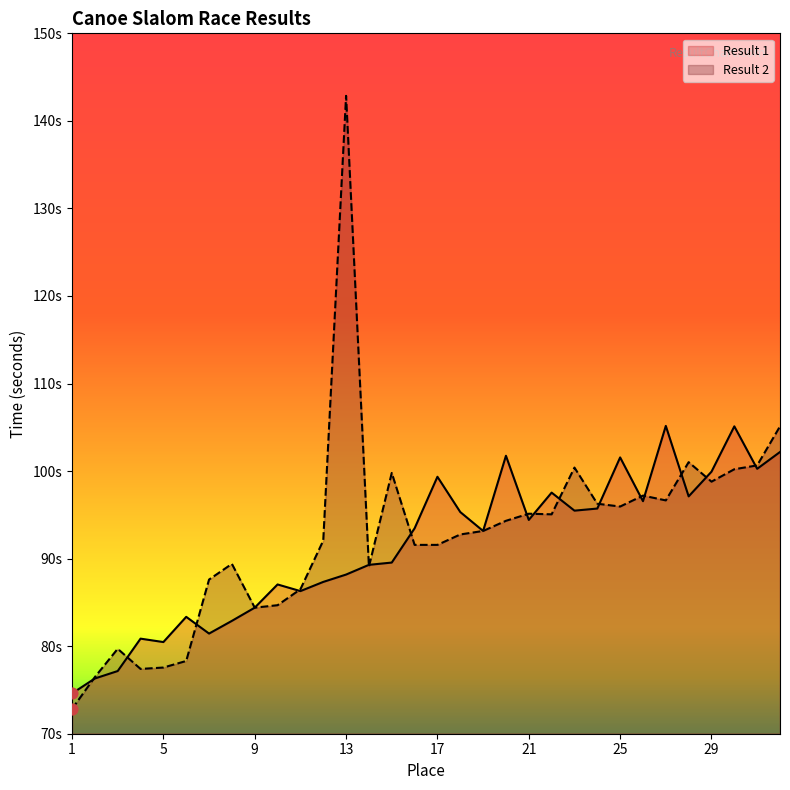

Which series contains the lowest Y value?

Result 2